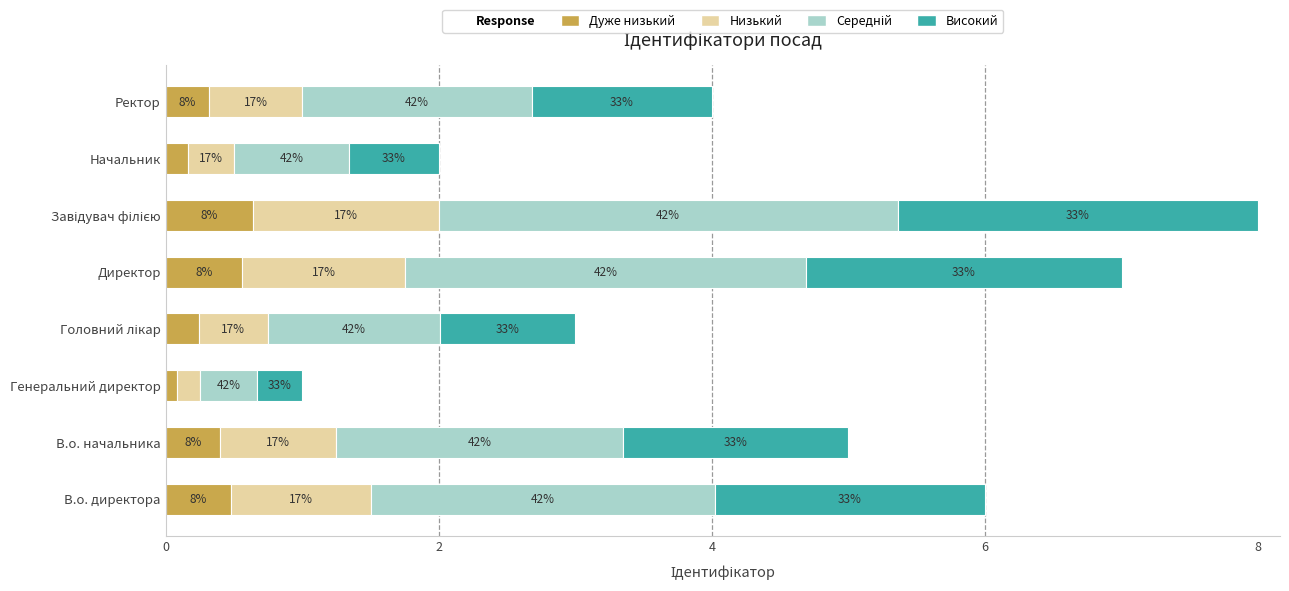

Reading right to left, list all the values displayed in this chart.

Дуже низький: 0.3	0.2	0.6	0.6	0.2	0.1	0.4	0.5
Низький: 0.7	0.3	1.4	1.2	0.5	0.2	0.9	1.0
Середній: 1.7	0.8	3.4	2.9	1.3	0.4	2.1	2.5
Високий: 1.3	0.7	2.6	2.3	1.0	0.3	1.7	2.0